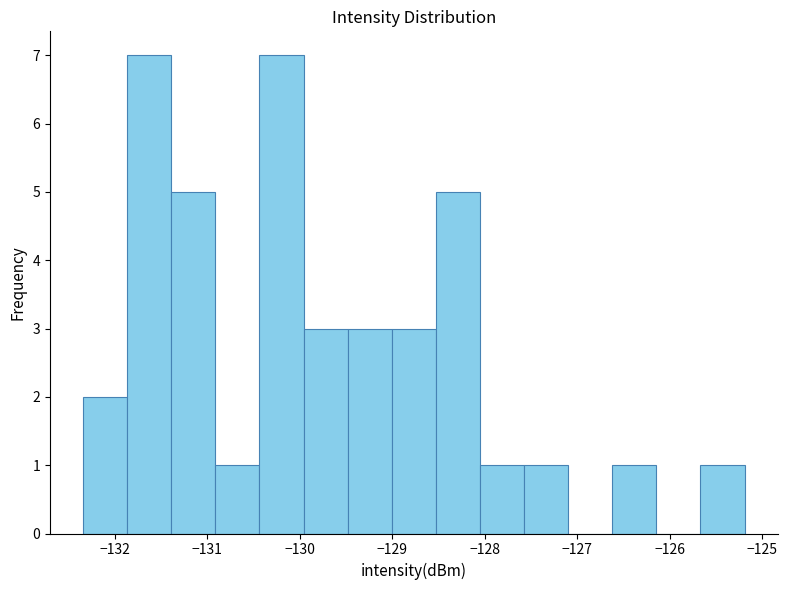

Reading left to right, transcribe this chart: for each bar, give the range it covers on the x-axis and its height. Neither the bar edges nor the heights are printed on the chart, so give them approximately, as read against the axes.

-132.3 to -131.9: 2
-131.9 to -131.4: 7
-131.4 to -130.9: 5
-130.9 to -130.4: 1
-130.4 to -130.0: 7
-130.0 to -129.5: 3
-129.5 to -129.0: 3
-129.0 to -128.5: 3
-128.5 to -128.1: 5
-128.1 to -127.6: 1
-127.6 to -127.1: 1
-127.1 to -126.6: 0
-126.6 to -126.1: 1
-126.1 to -125.7: 0
-125.7 to -125.2: 1